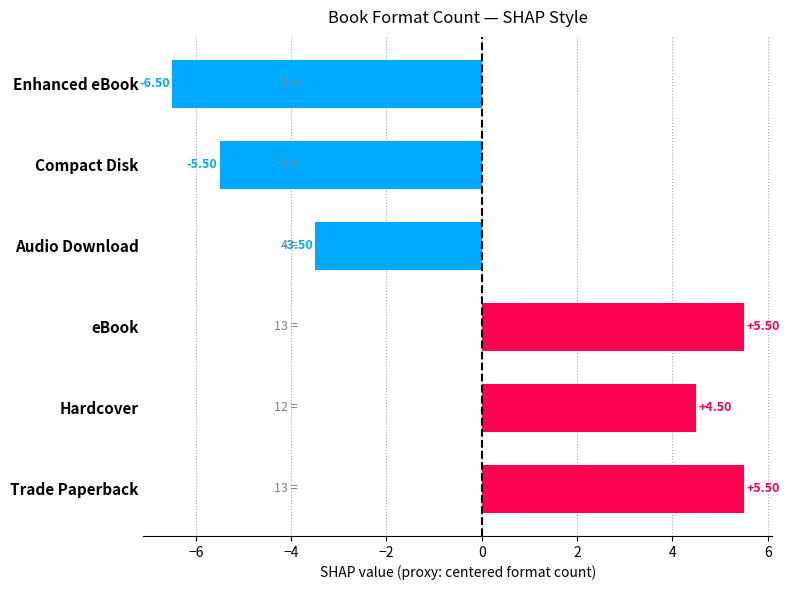

Which has a higher value, Trade Paperback or Audio Download?

Trade Paperback